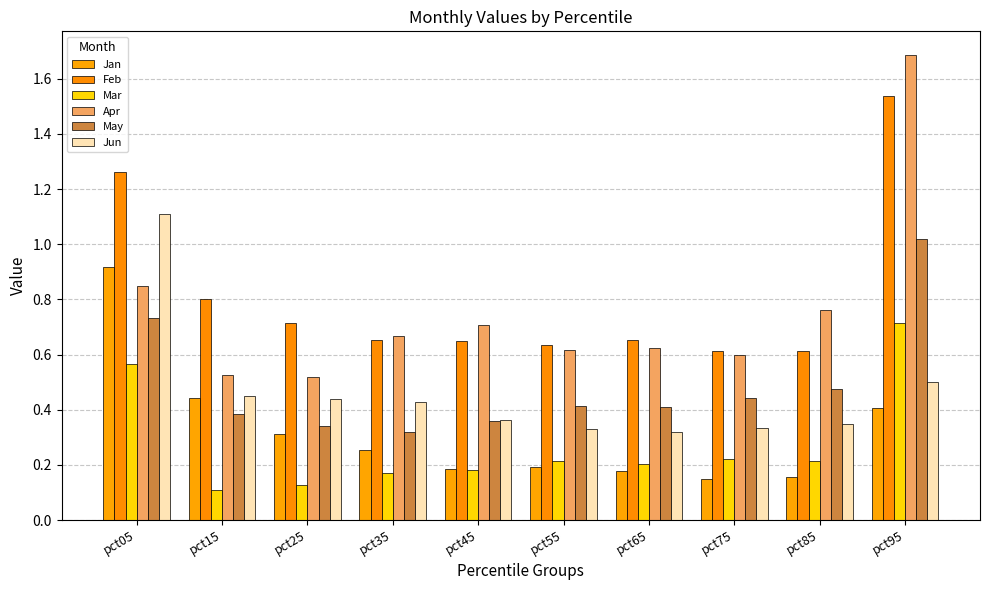

Which label corresponds to the smallest value in the chart?

pct15